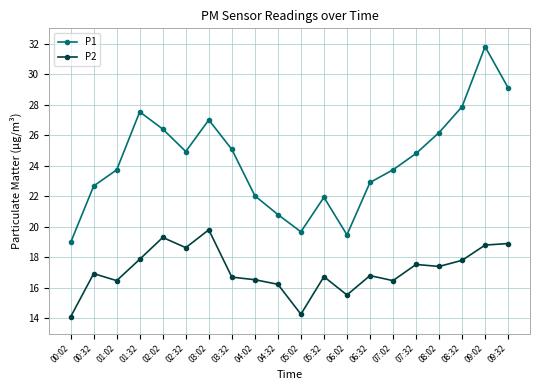

What is the total value across all series at 03:32?

41.8